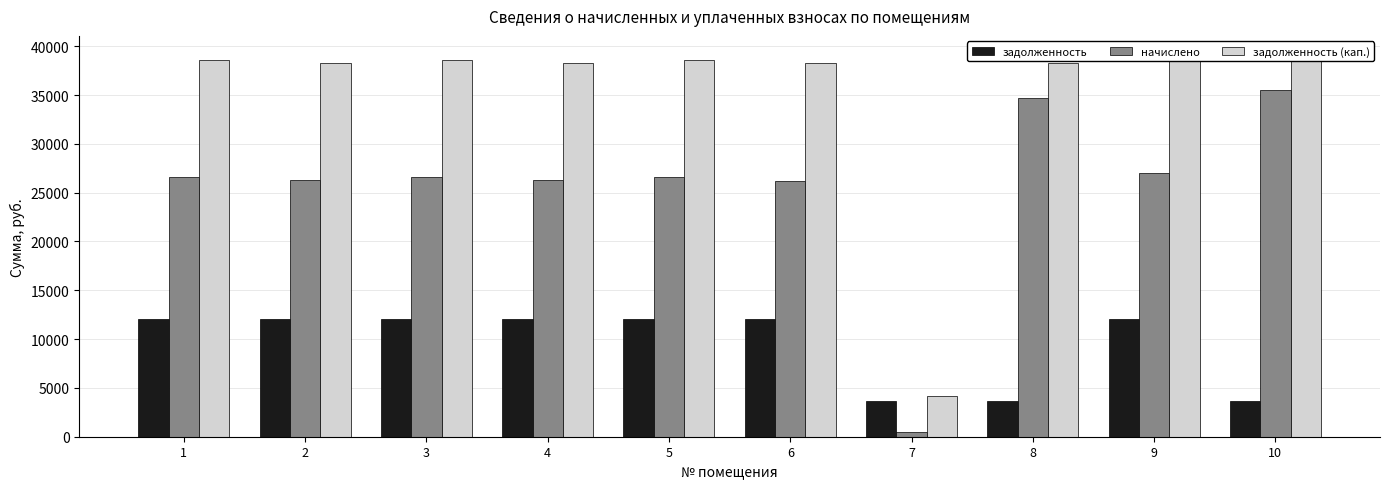

Reading left to right, what are all the values shown in this chart?

задолженность: 12060.0	12060.0	12060.0	12060.0	12060.0	12060.0	3618.0	3618.0	12060.0	3618.0
начислено: 26580.9	26250.6	26580.9	26250.6	26580.9	26223.1	510.3	34692.6	27048.8	35490.8
задолженность (кап.): 38640.9	38310.6	38640.9	38310.6	38640.9	38283.1	4128.3	38310.6	39108.8	39108.8